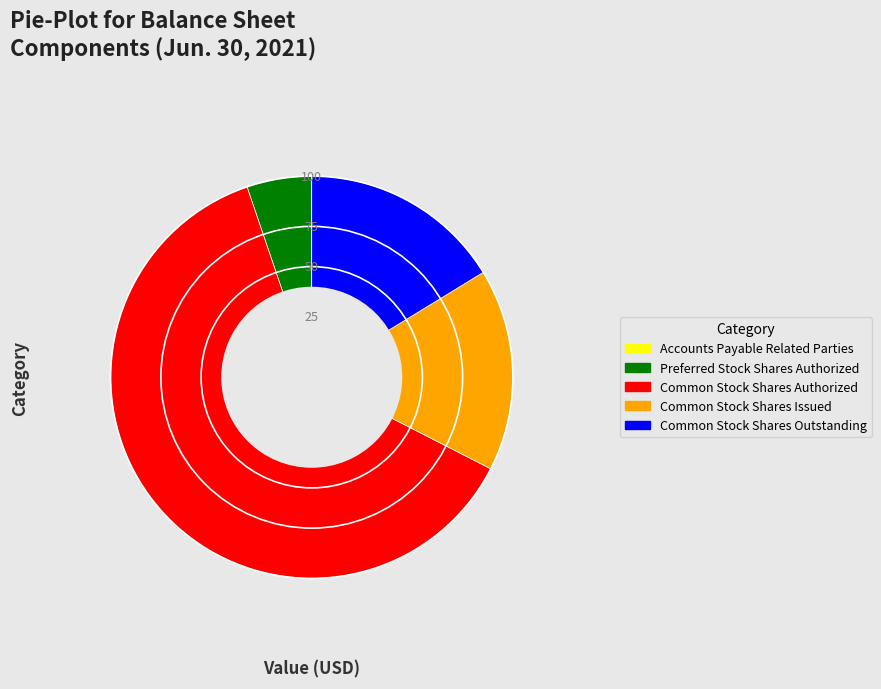

Is there any slice that represents more than half of the pie?

Yes